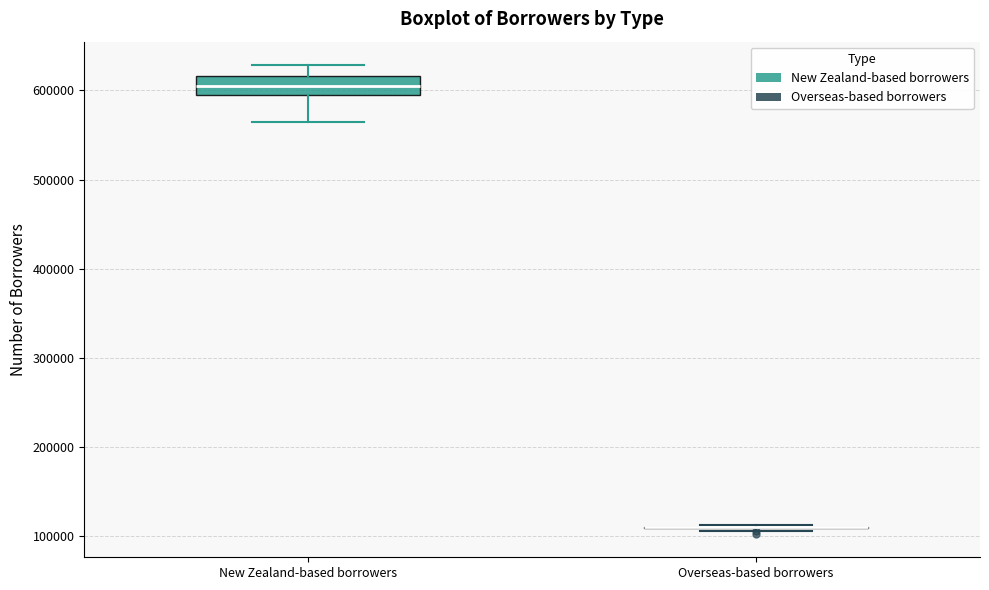

Reading left to right, transcribe this box plot: for each box, give where its median line is, the range the box spans, and where its two whiskers end, as read against the y-axis. The values are not printed on the chart, so give them approximately, as read against the axis.

New Zealand-based borrowers: median 610000, box 590000 to 620000, whiskers 560000 to 630000
Overseas-based borrowers: box collapsed to a line at 110000, whiskers 110000 to 110000